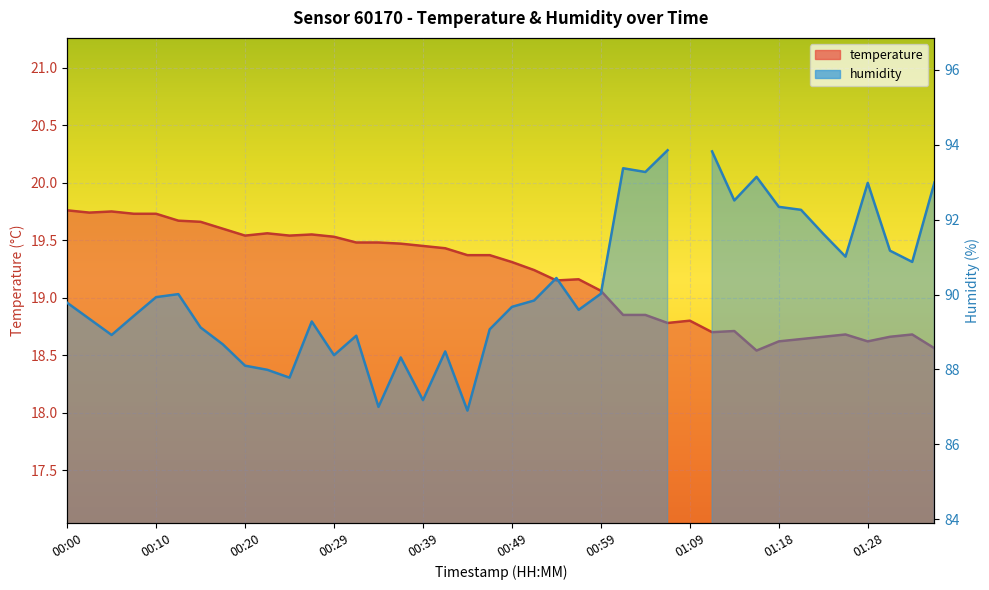

What is the sum of all values?

767.7